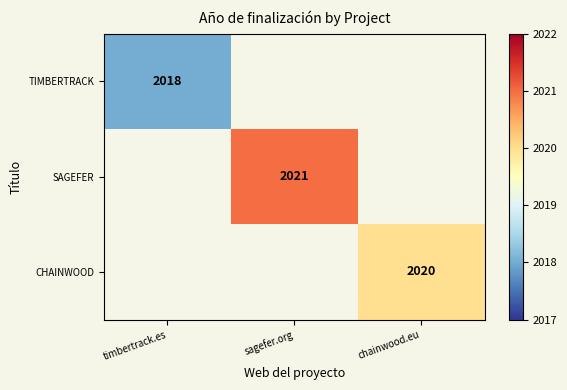

Is it true that TIMBERTRACK equals 585 at timbertrack.es?

False